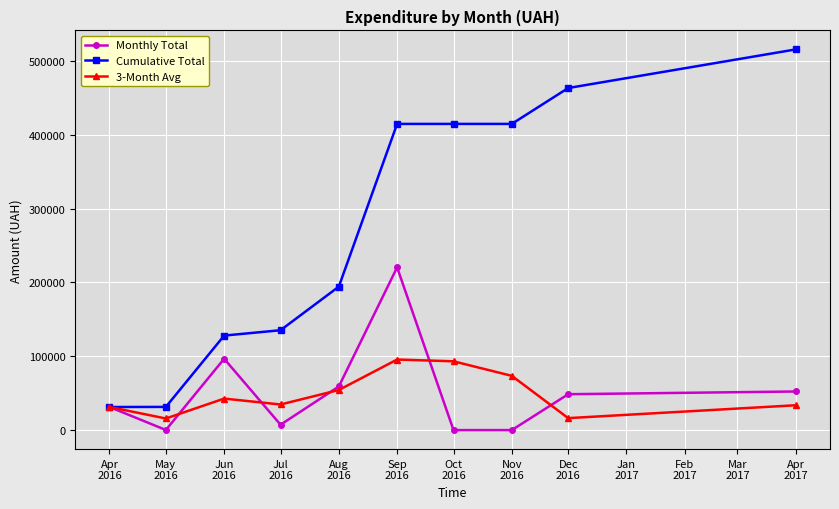

Which series has the widest spread of values?

Cumulative Total